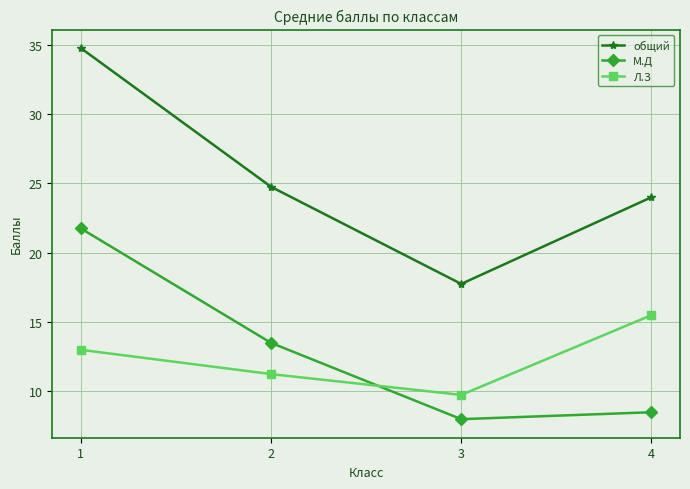

What is the lowest value of the общий series?

17.8